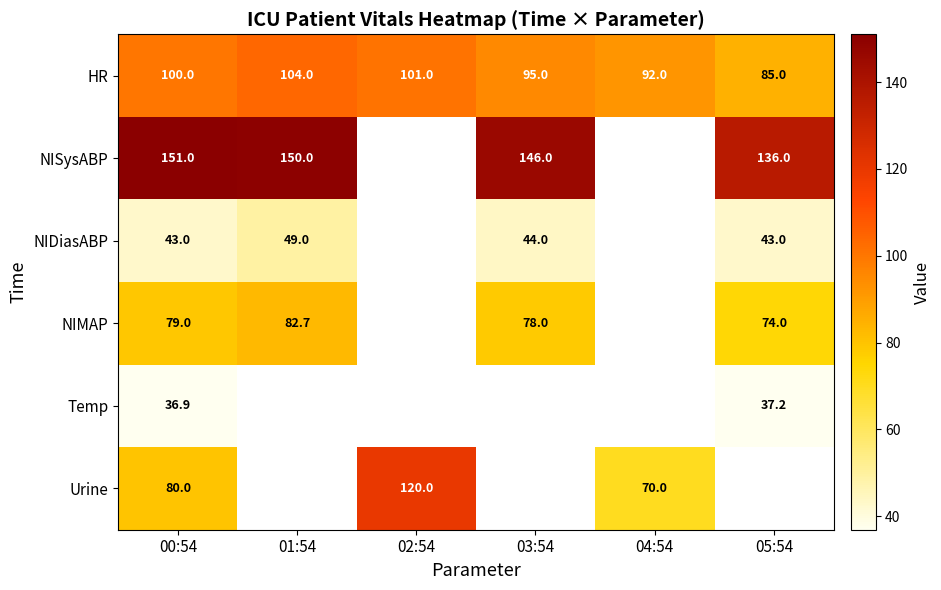

The Temp series shows 36.9 at 00:54. True or false?

True